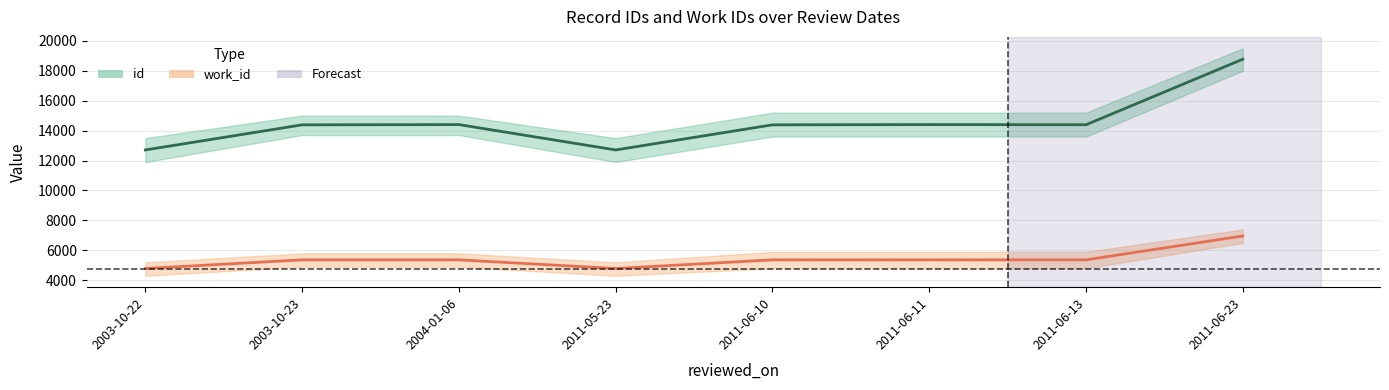

At which label is work_id closest to 5875?

2003-10-23